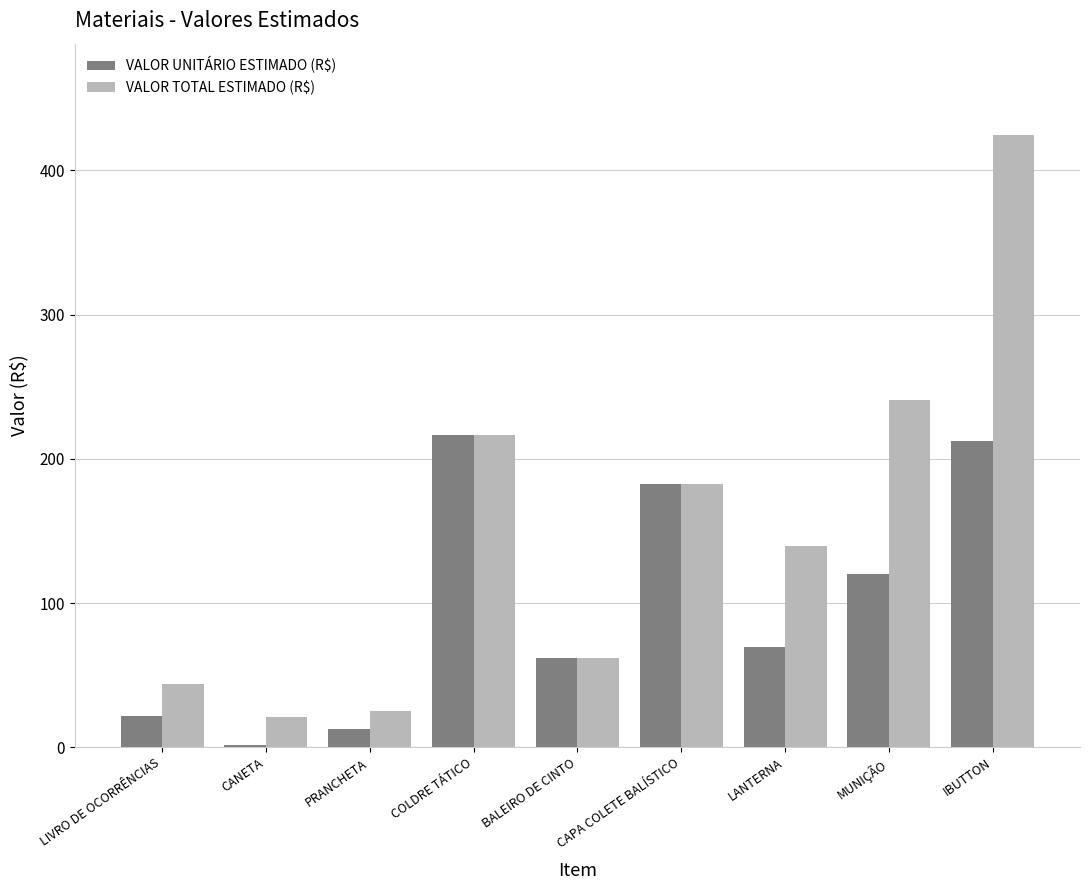

Which series has the largest range (max minus min)?

VALOR TOTAL ESTIMADO (R$)